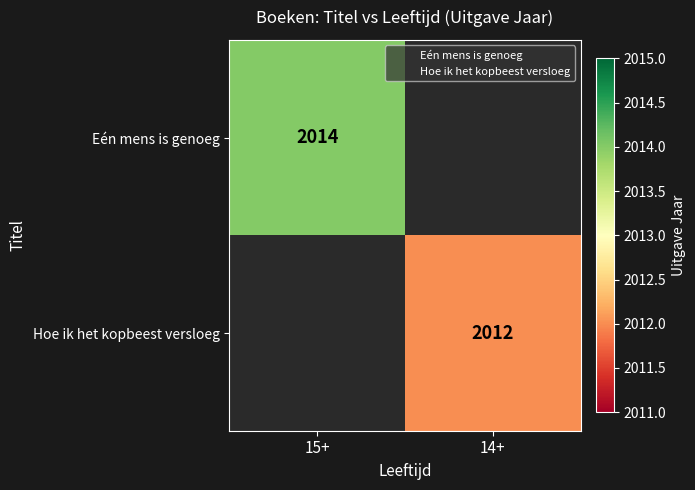

At how many categories does at least one series exceed 2012?

1